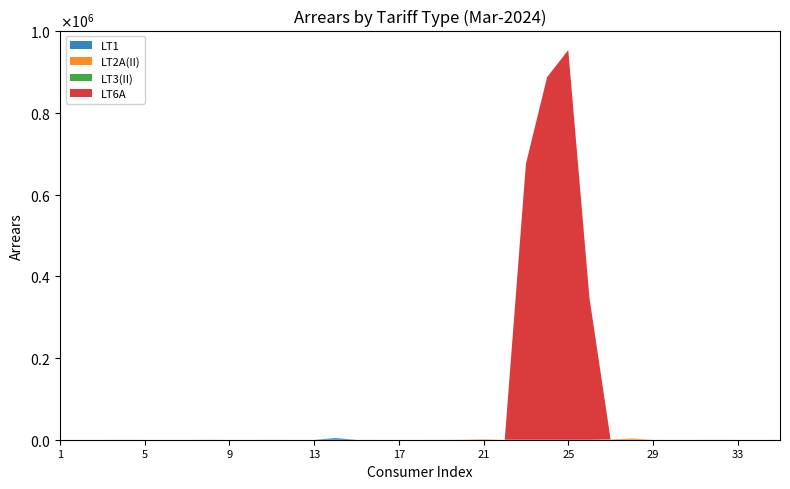

Reading left to right, transcribe all the data shown in this chart.

LT1: 1=0	2=0	3=1	4=13	5=0	6=0	7=2	8=0	9=0	10=0	11=0	12=0	13=0	14=3926	15=0	16=1	17=11	18=0	19=0	20=0	21=0	22=0	23=0	24=0	25=0	26=0	27=0	28=0	29=0	30=0	31=3	32=0	33=0	34=0	35=0
LT2A(II): 1=1	2=0	3=0	4=125	5=-2235	6=20	7=0	8=0	9=0	10=0	11=168	12=0	13=0	14=0	15=117	16=0	17=0	18=0	19=70	20=352	21=1177	22=39	23=0	24=0	25=0	26=0	27=794	28=2900	29=43	30=0	31=0	32=163	33=-5	34=0	35=60
LT3(II): 1=0	2=0	3=0	4=0	5=0	6=0	7=0	8=196	9=0	10=0	11=0	12=0	13=0	14=0	15=0	16=0	17=0	18=0	19=0	20=0	21=0	22=0	23=0	24=0	25=0	26=0	27=0	28=0	29=0	30=0	31=0	32=0	33=-5	34=0	35=0
LT6A: 1=0	2=0	3=0	4=0	5=0	6=0	7=0	8=0	9=0	10=0	11=0	12=0	13=0	14=0	15=0	16=0	17=0	18=0	19=0	20=0	21=0	22=0	23=675769	24=888001	25=954423	26=347747	27=0	28=0	29=0	30=0	31=0	32=0	33=0	34=0	35=0